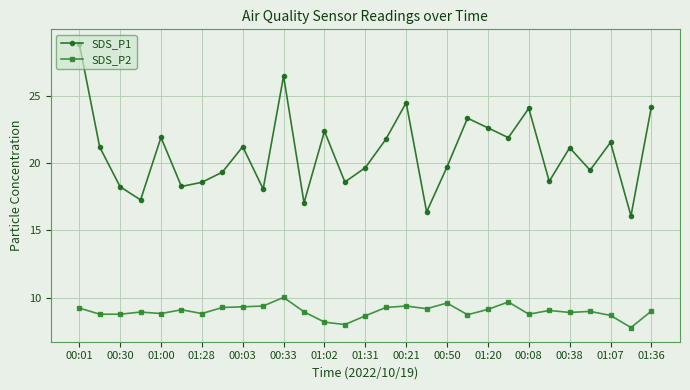

Rank the series by their maximum value, from lowest to highest.

SDS_P2, SDS_P1